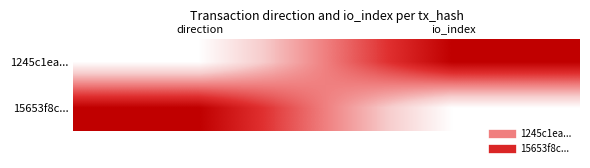

Reading left to right, list all the values displayed in this chart.

1245c1ea...: direction=0	io_index=1
15653f8c...: direction=1	io_index=0